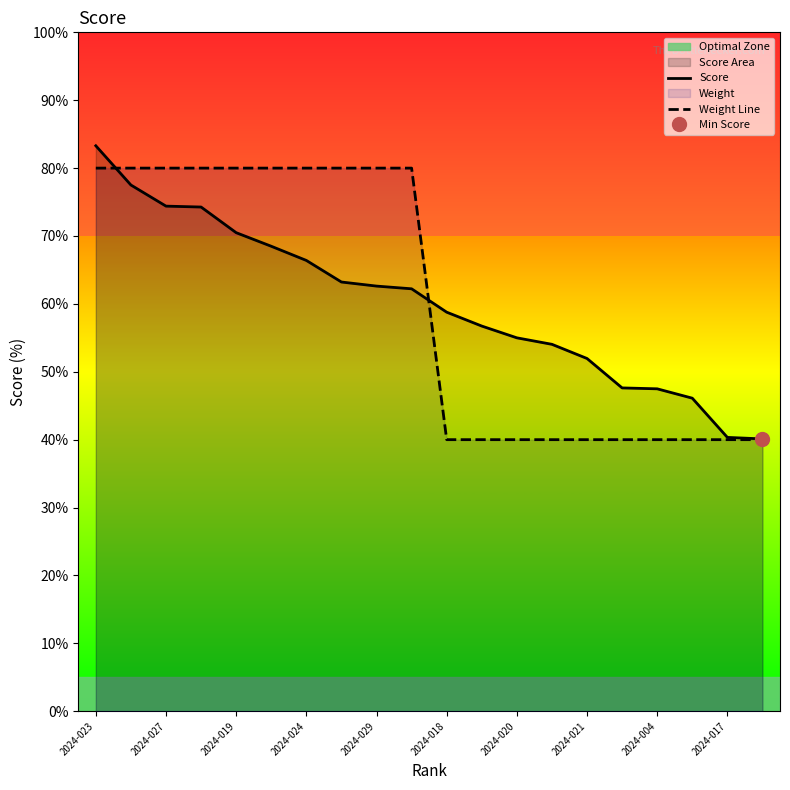

True or false: Score and Weight Line cross at least once.

True